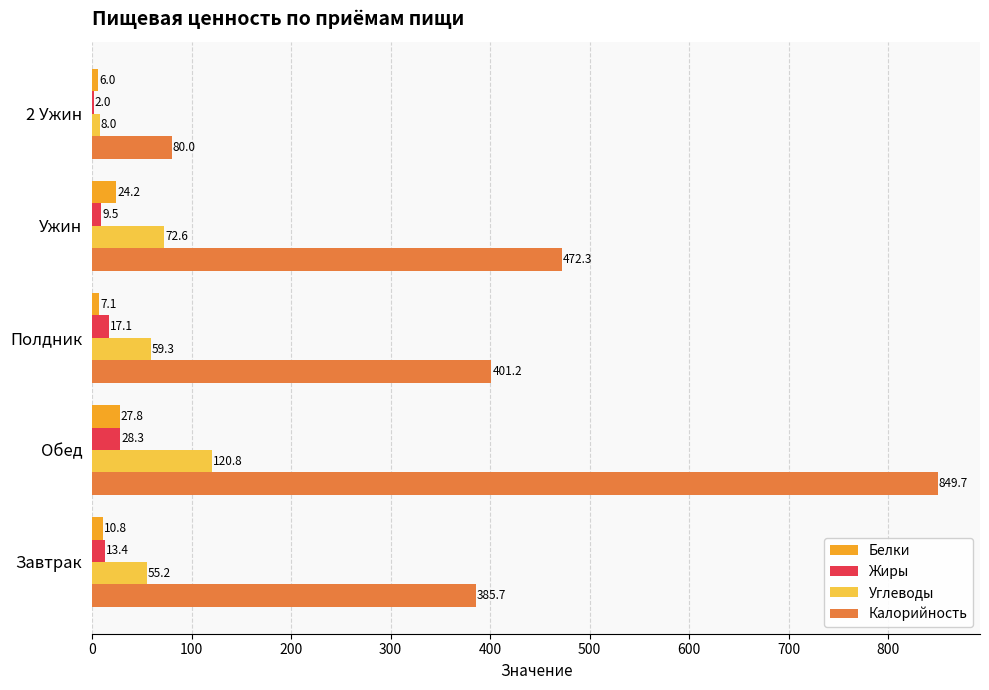

Is it true that Калорийность equals 80.0 at 2 Ужин?

True